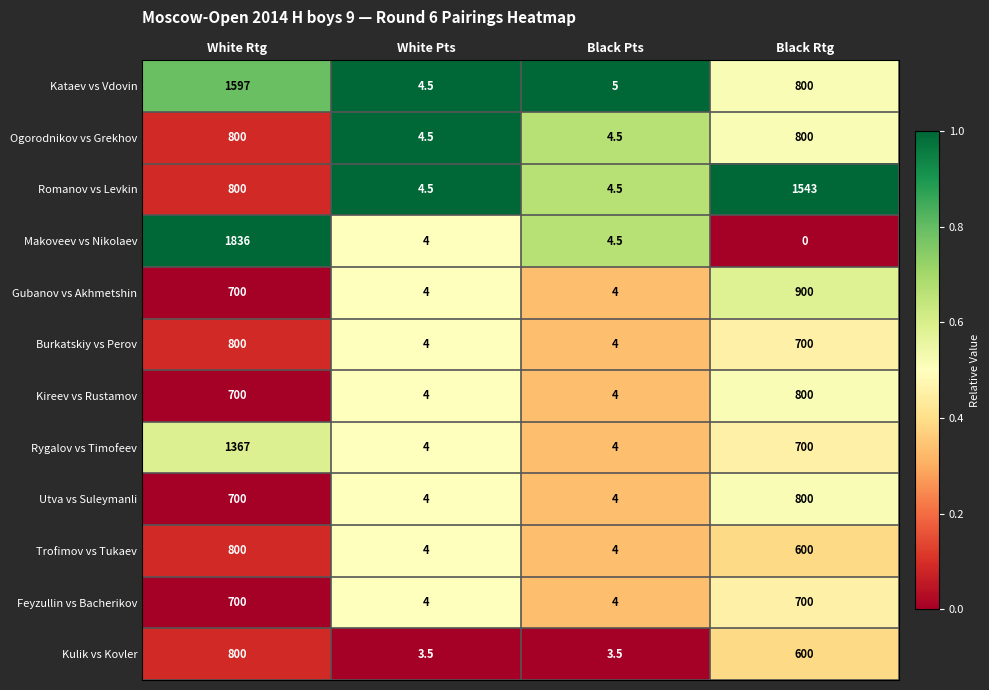

True or false: Gubanov vs Akhmetshin has a value of 5.6 at White Pts.

False